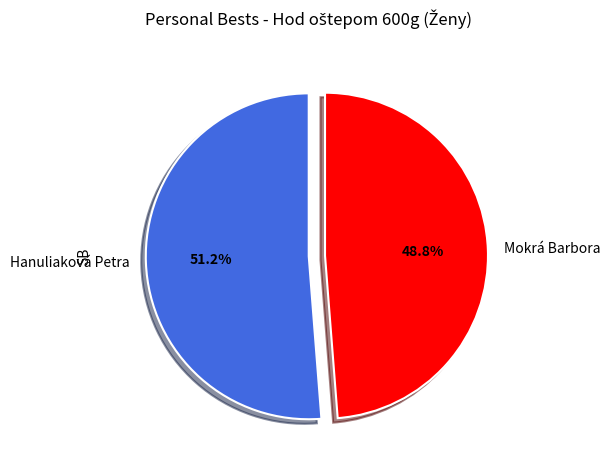

What percentage is the Mokrá Barbora slice, to the nearest percent?

49%